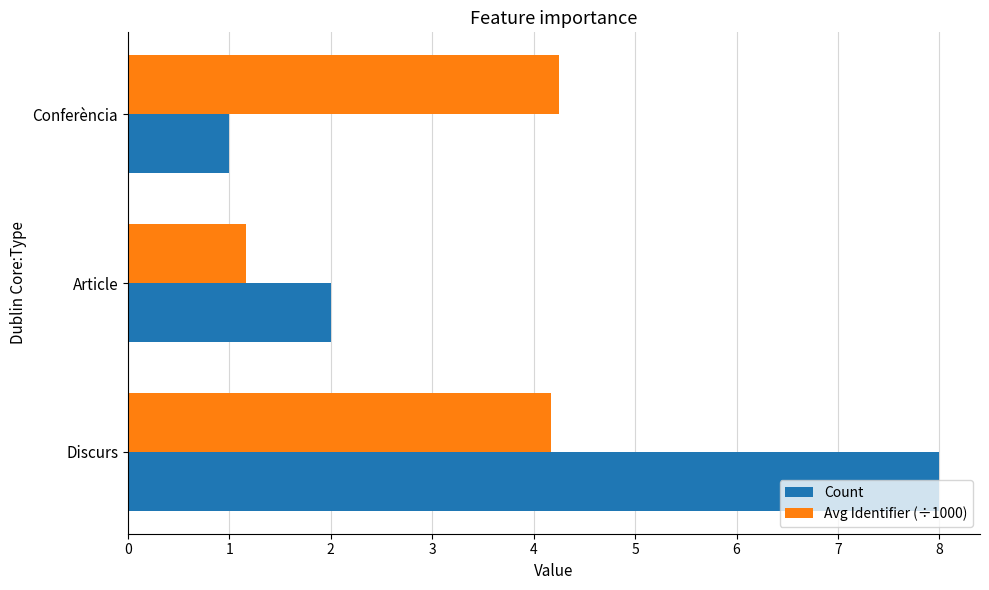

List the series in order of their peak value, highest first.

Count, Avg Identifier (÷1000)